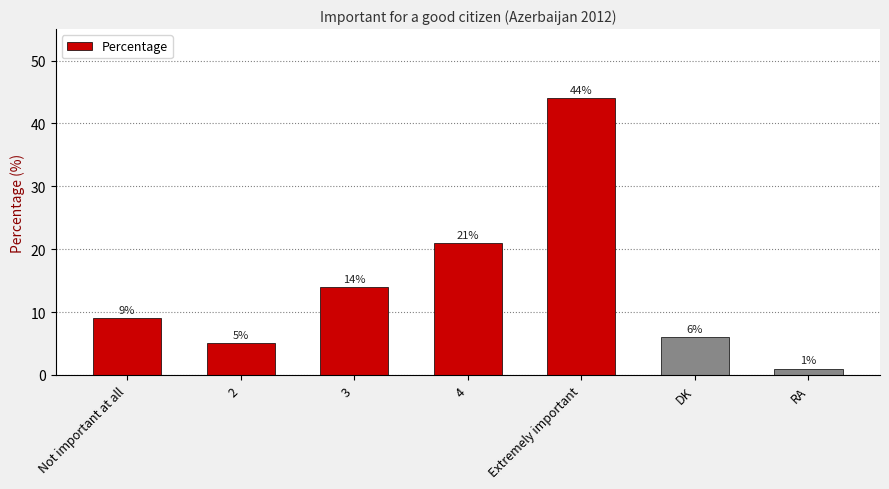

What position from the right is RA?

1